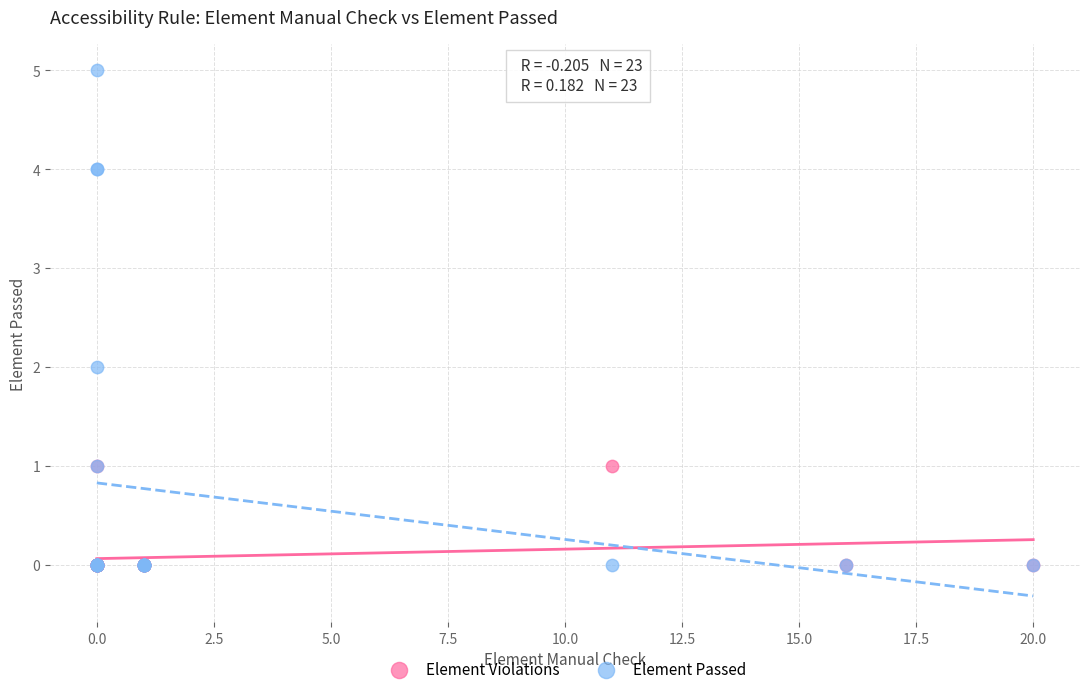

What are all the series names shown in the legend?

Element Violations, Element Passed